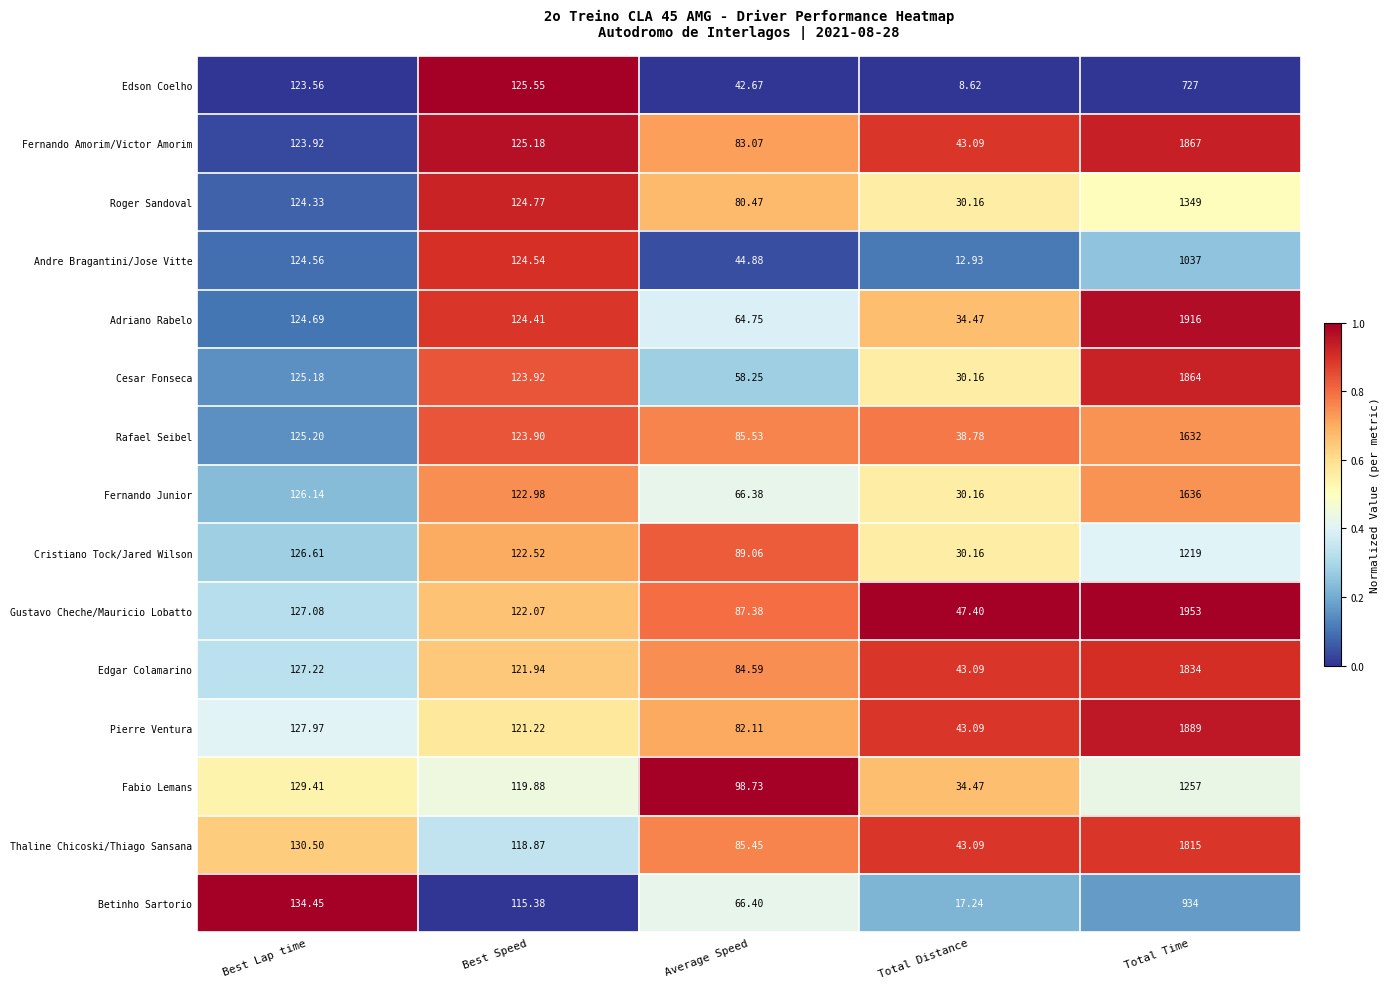

At which category is the sum across all series the highest?

Total Time